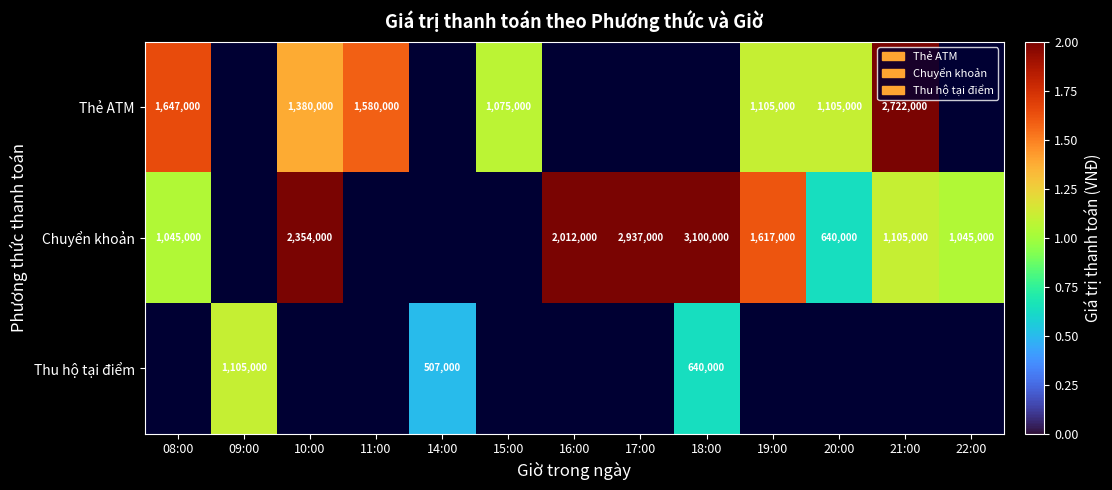

What is the minimum value shown in the chart?

507000.0